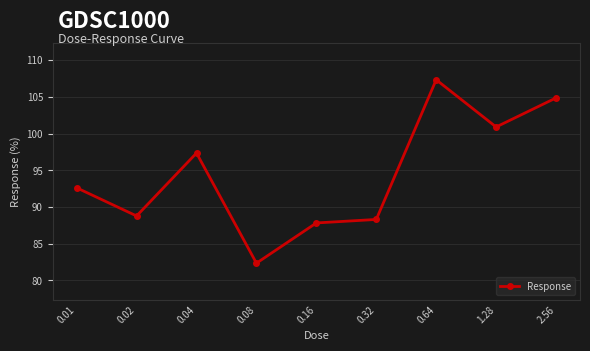

What is the minimum value shown in the chart?

82.3